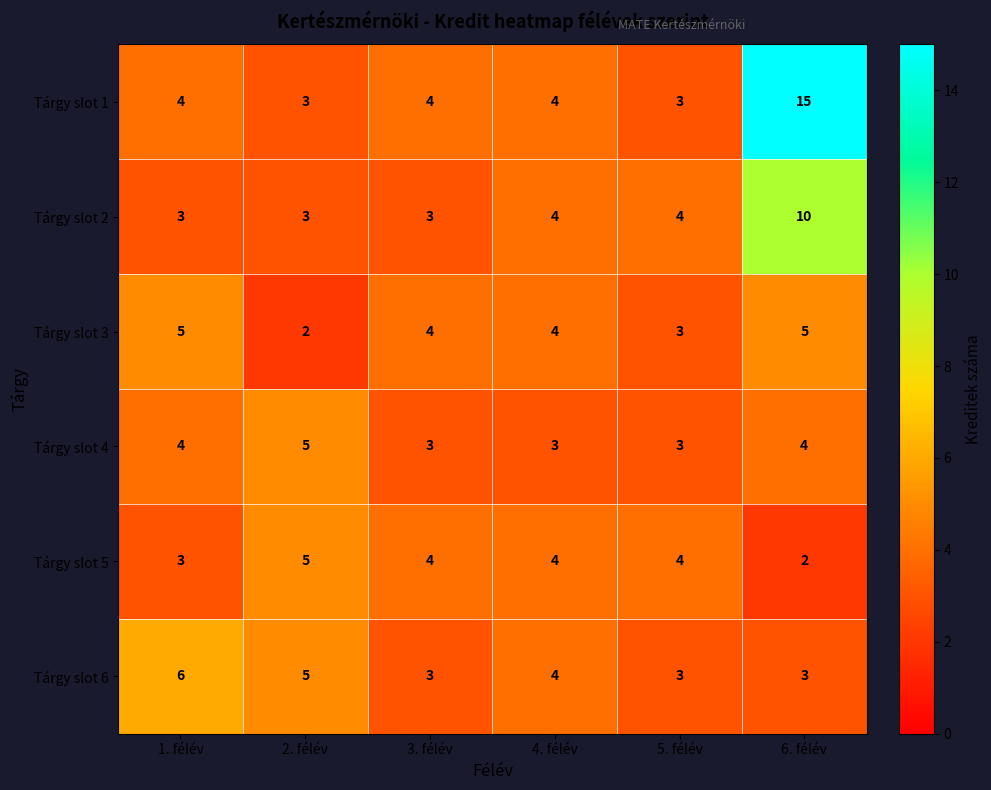

Where does the Tárgy slot 6 series first go above 4?

1. félév